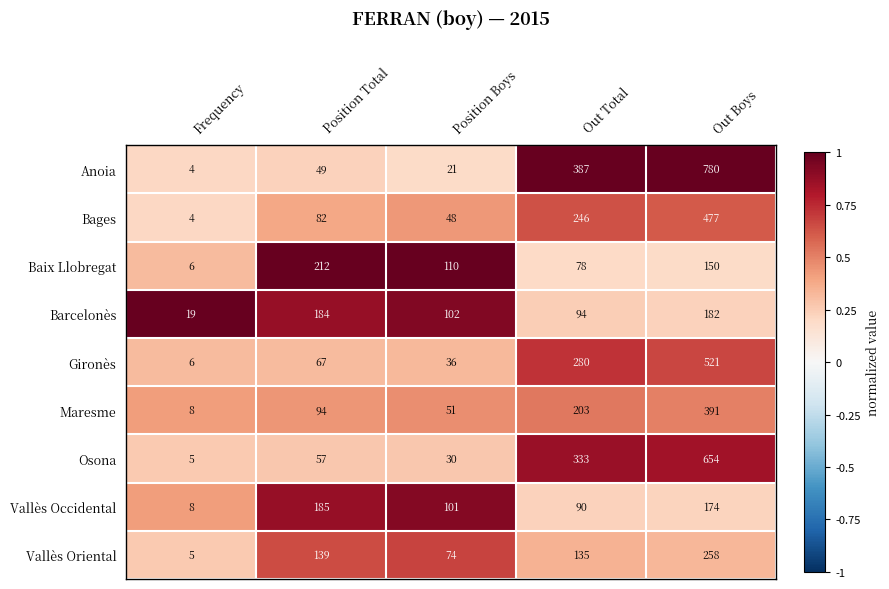

At which category is the sum across all series the highest?

Out Boys